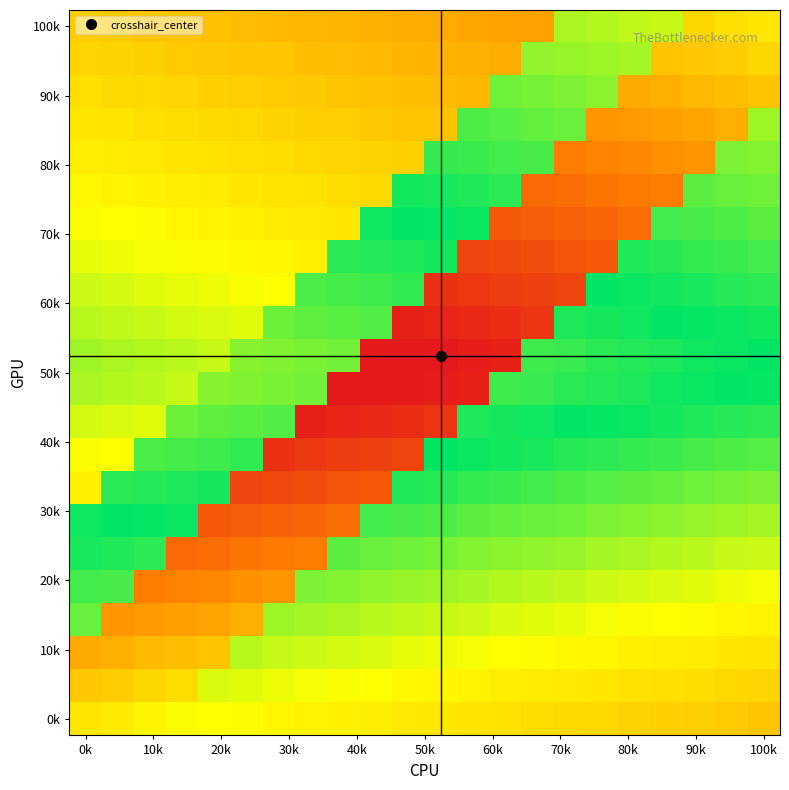

At how many categories does at least one series exceed 58?

22